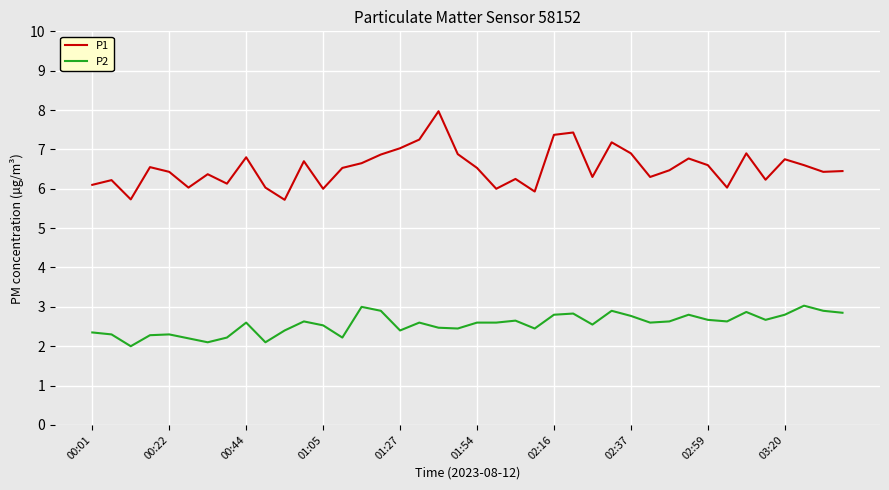

Rank the series by their average value, from highest to lowest.

P1, P2